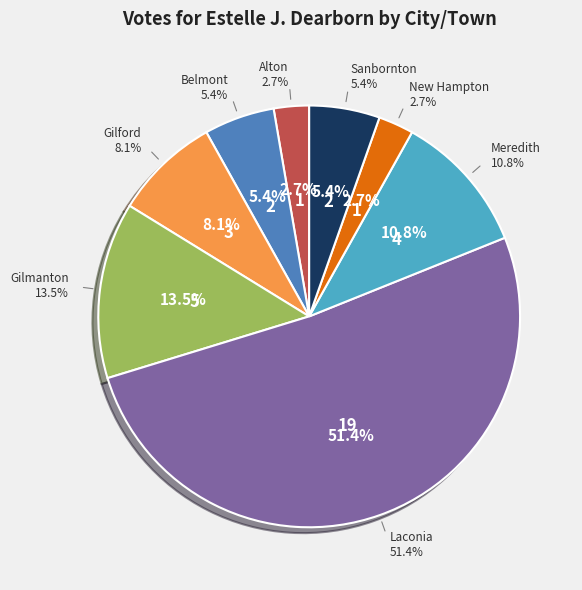

Is Laconia the majority of the pie?

Yes